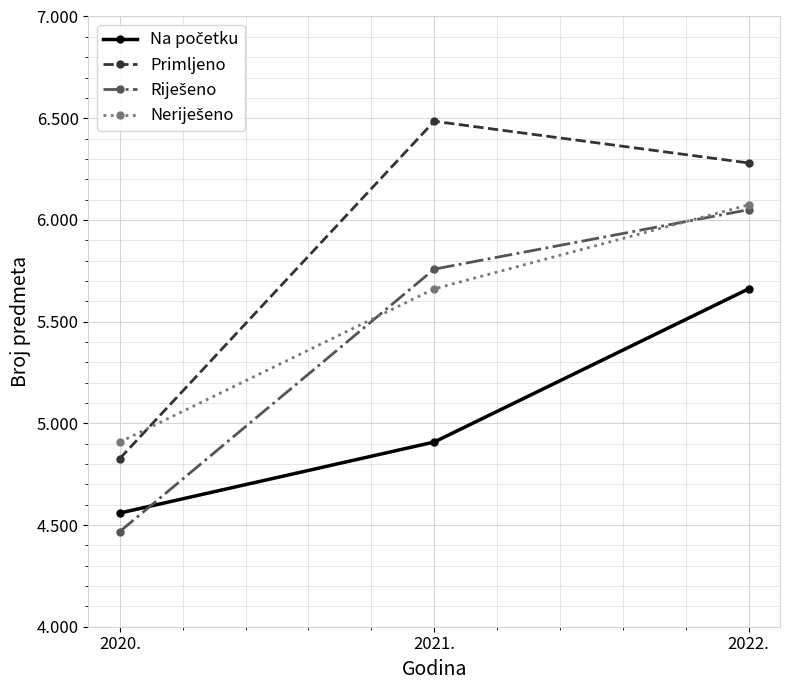

The Primljeno series shows 6.3 at 2020.. True or false?

False